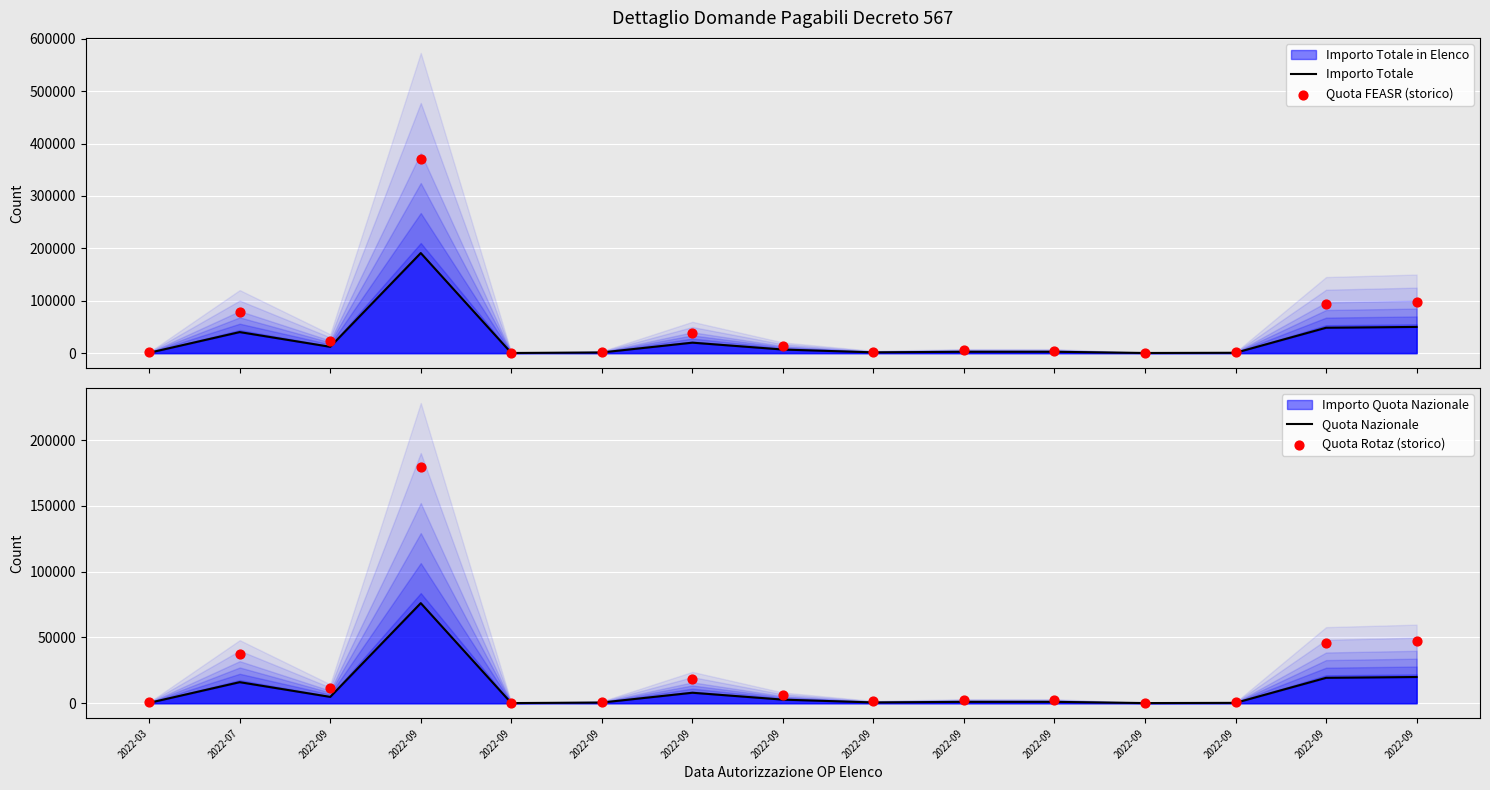

At which category is the sum across all series the highest?

2022-09